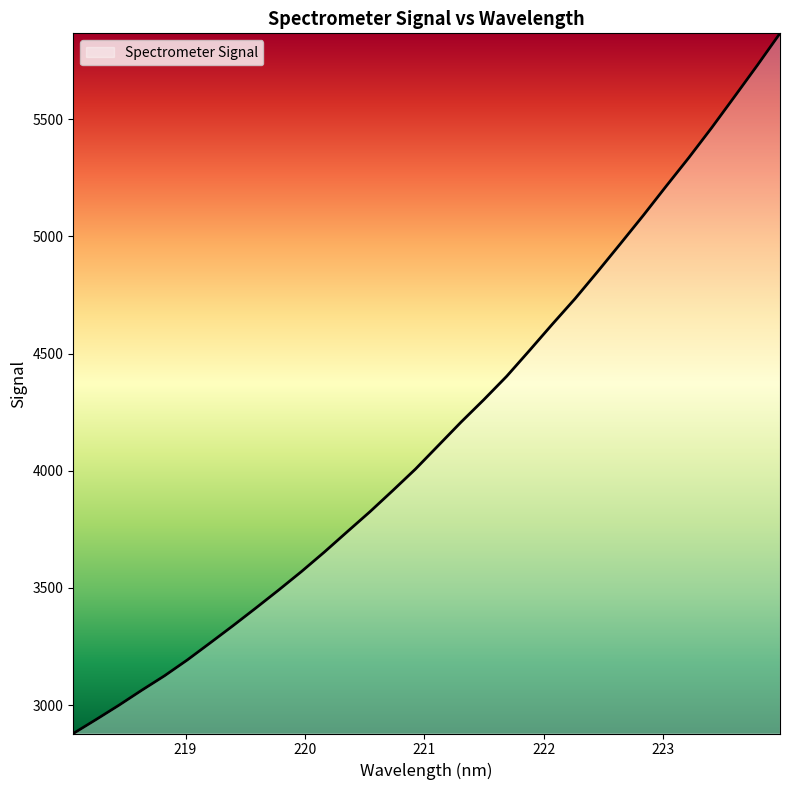

What is the minimum value shown in the chart?

2878.7